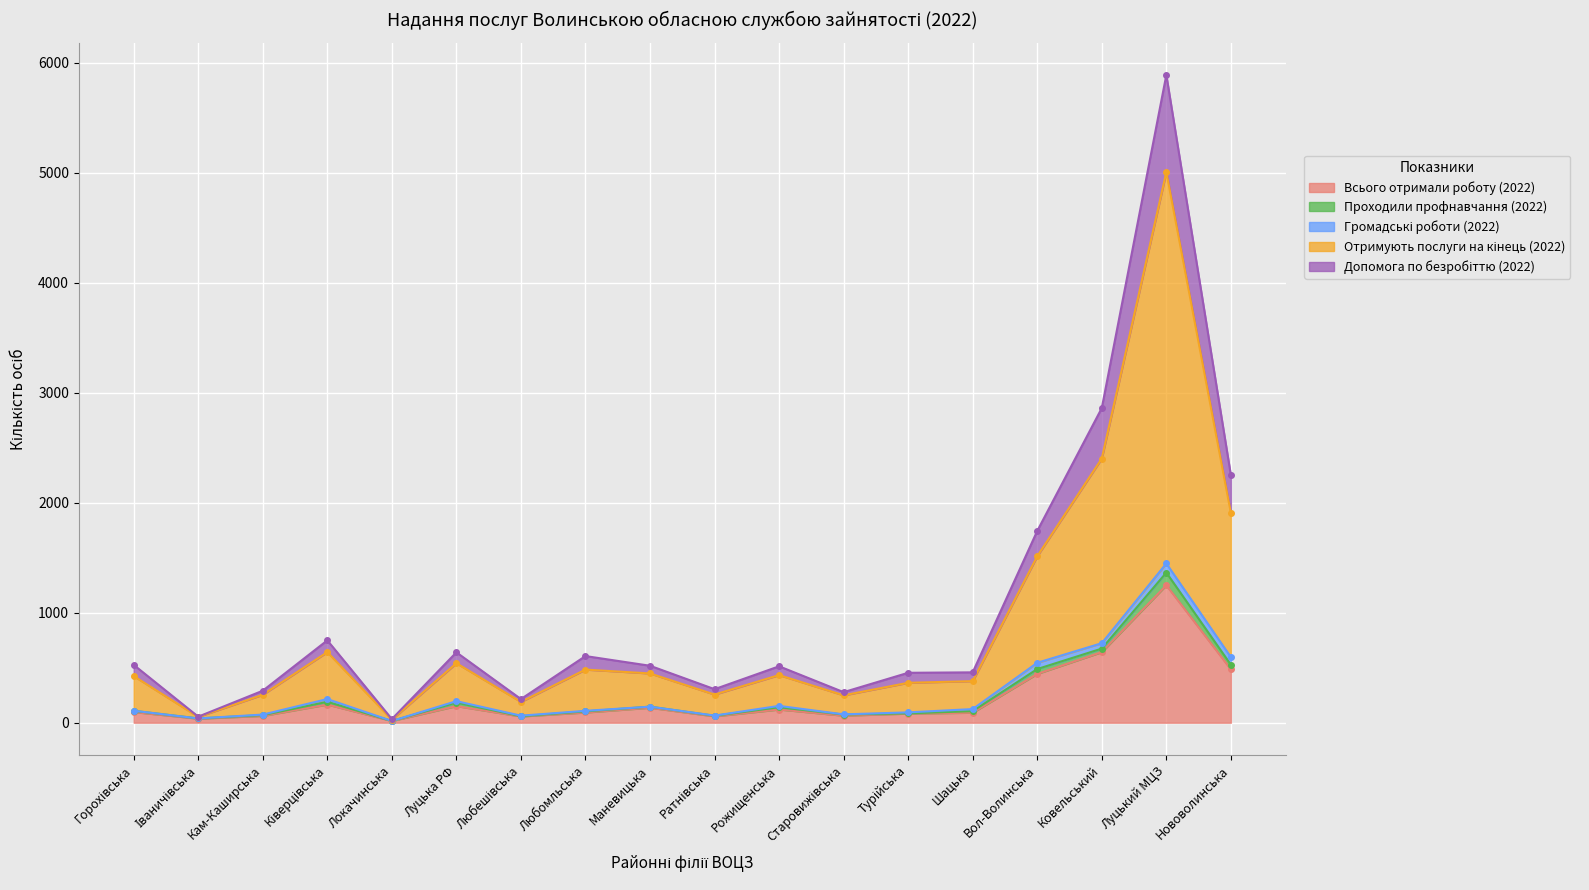

The value of Всього отримали роботу (2022) at Луцький МЦЗ is 1250. True or false?

True